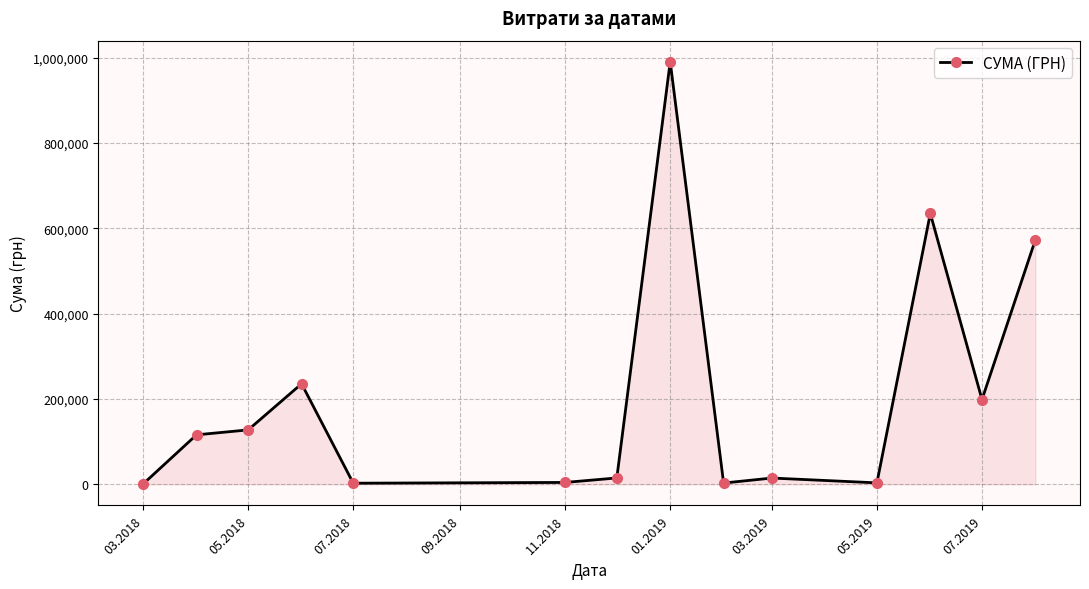

What is the difference between the maximum and minimum values?

989410.6